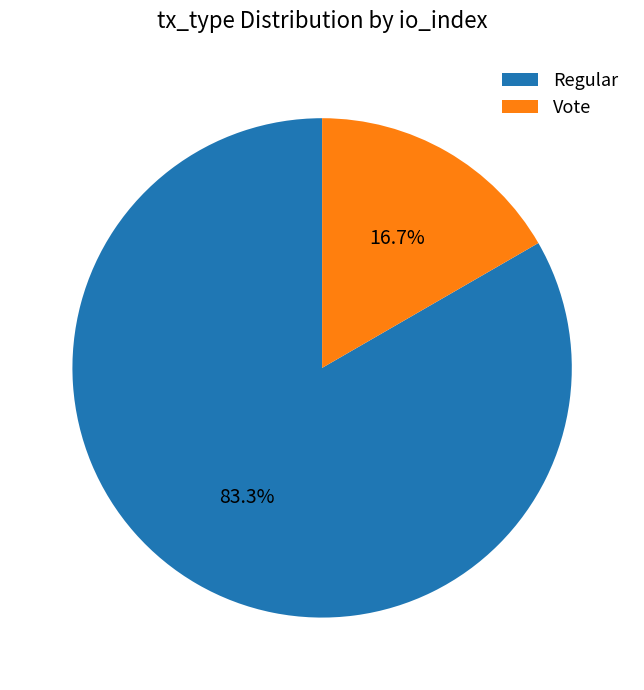

True or false: Regular accounts for 98% of the total.

False